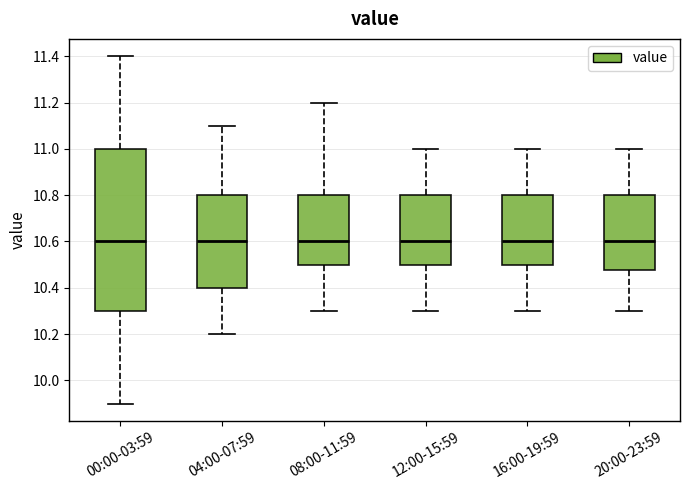

Where does the median line of the box for 20:00-23:59 sit on the y-axis? The values are not printed on the chart, so give them approximately, as read against the axis.

10.60